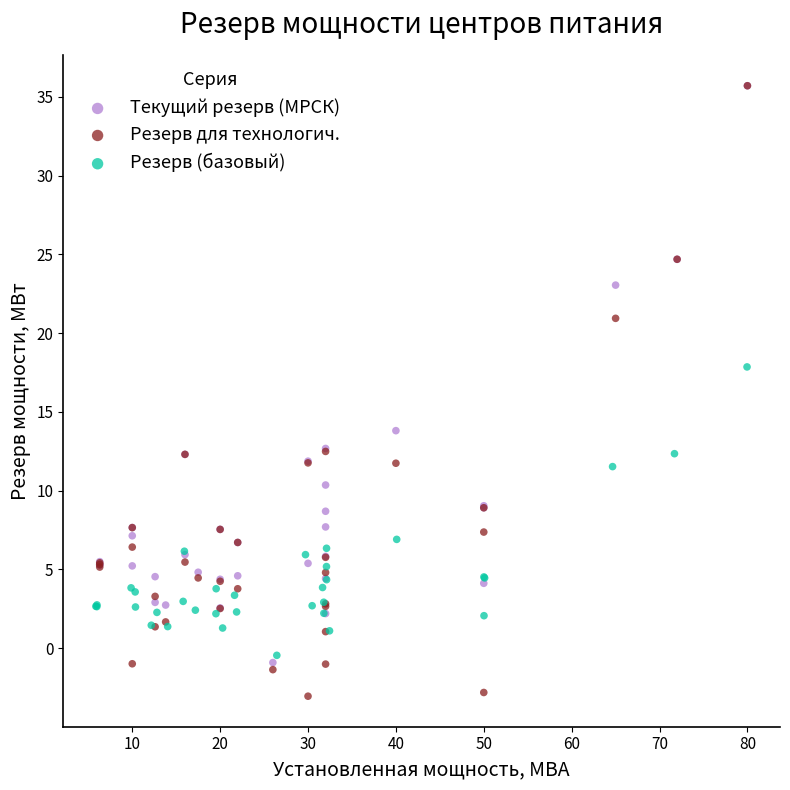

Which series has the largest Y range (max minus min)?

Резерв для технологич.